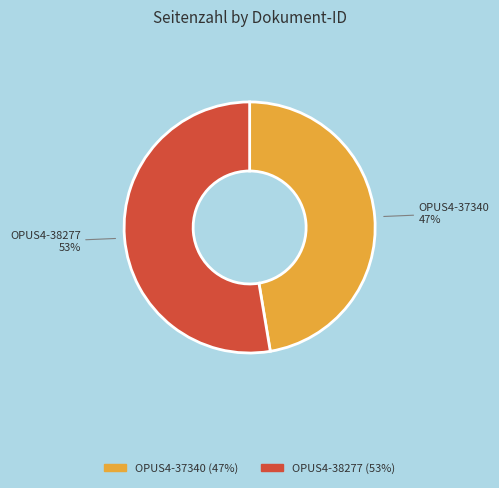

To the nearest percent, what is the average slice percentage?

50%